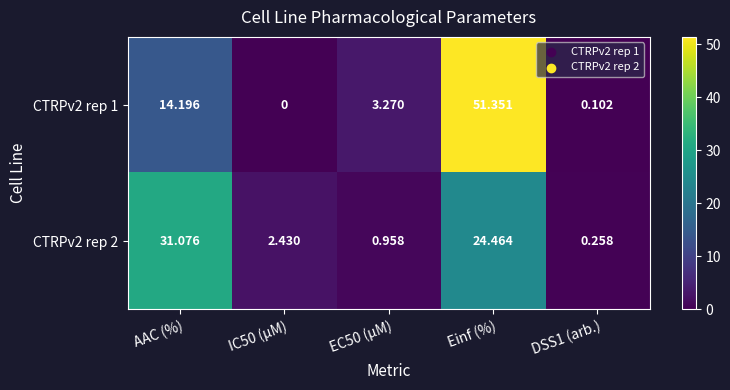

At which label does CTRPv2 rep 1 reach its peak?

Einf (%)